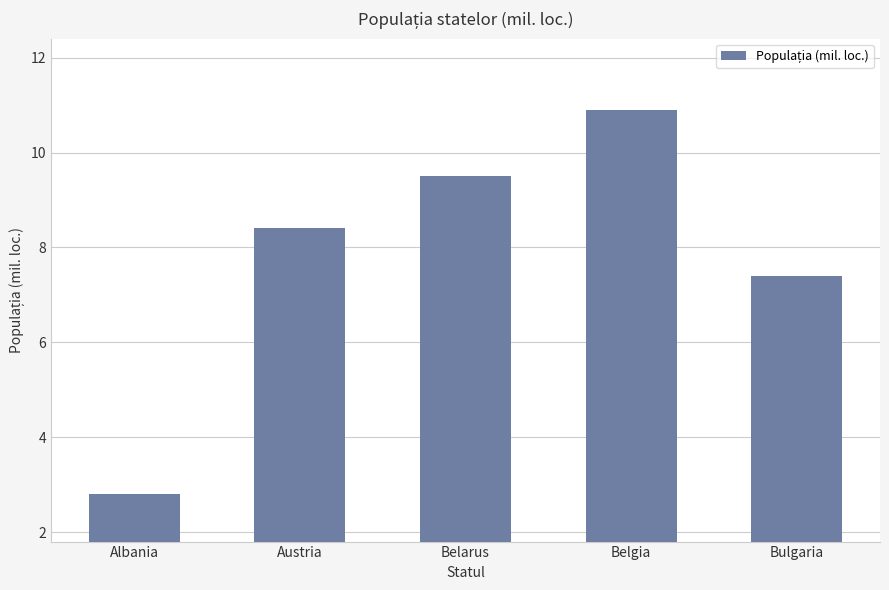

How many bars are there in total?

5